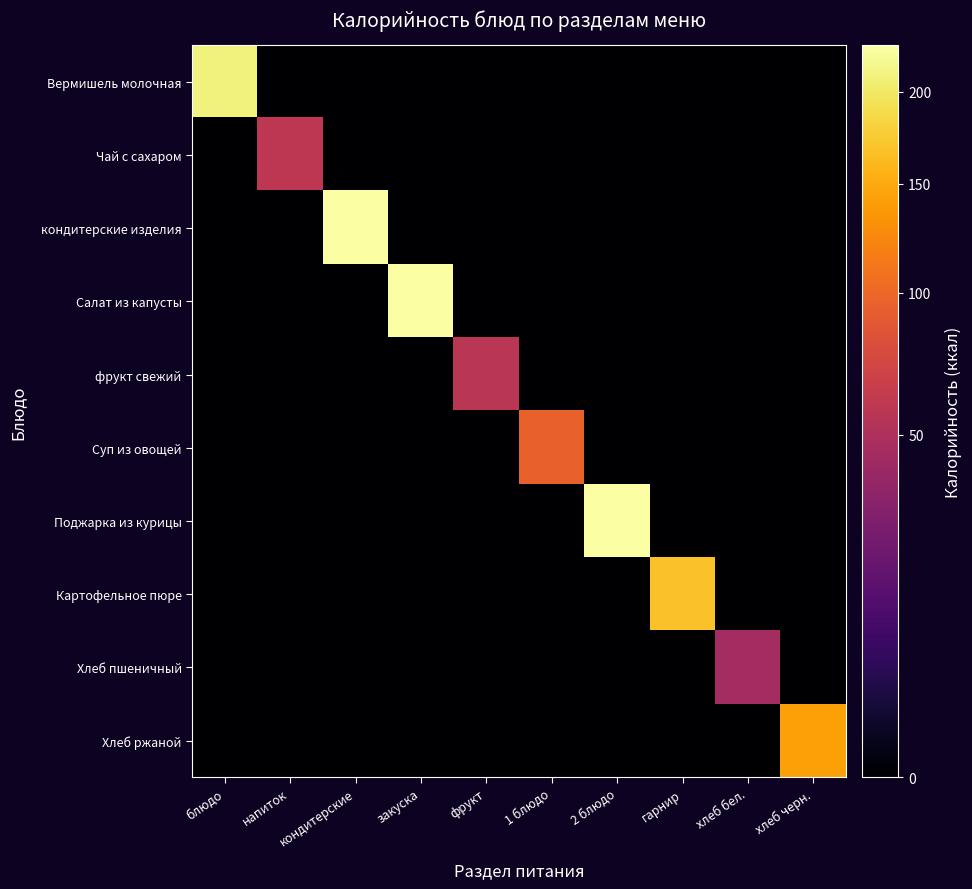

Which series has the largest total across all categories?

кондитерские изделия